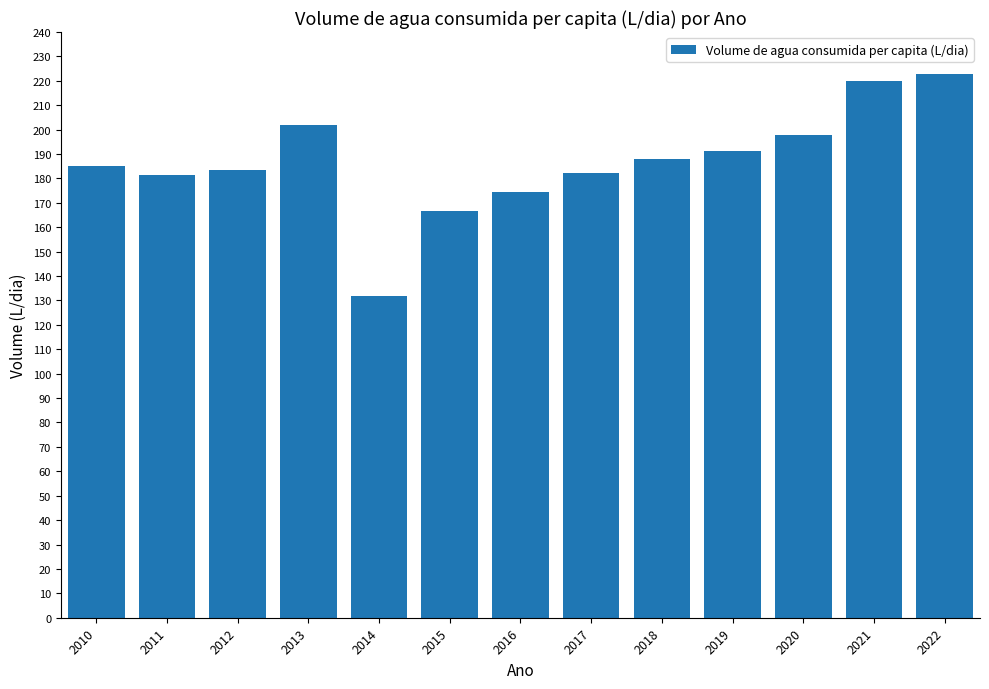

Is it true that the value at 2021 is 313.7?

False